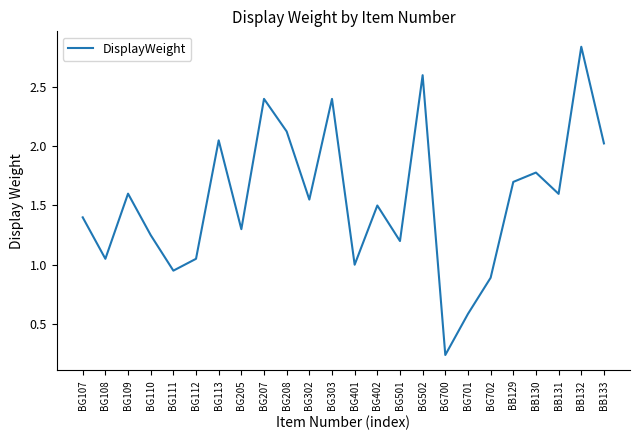

Is this an area chart (filled region under the line)?

No